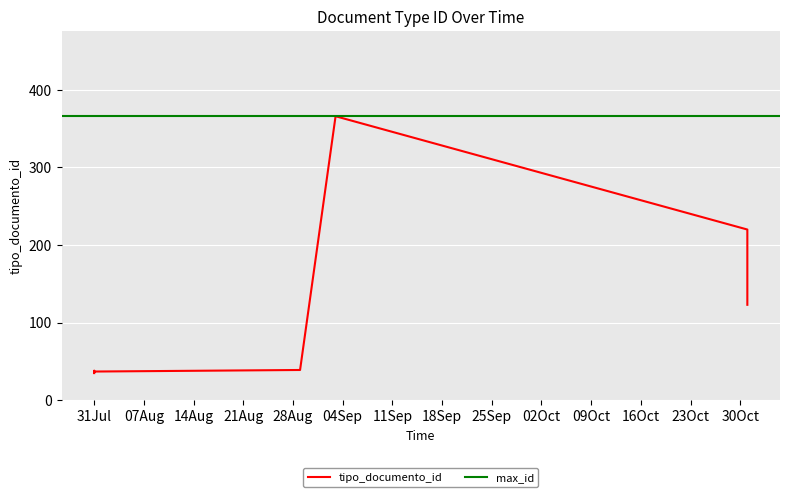

What is the average value?

112